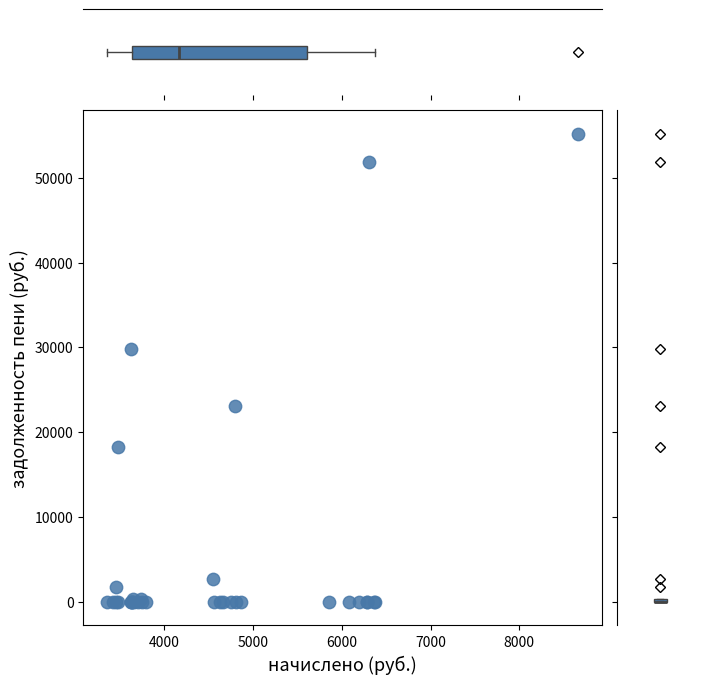

What Y value in the scatter plot is closest to 27587?

29854.2